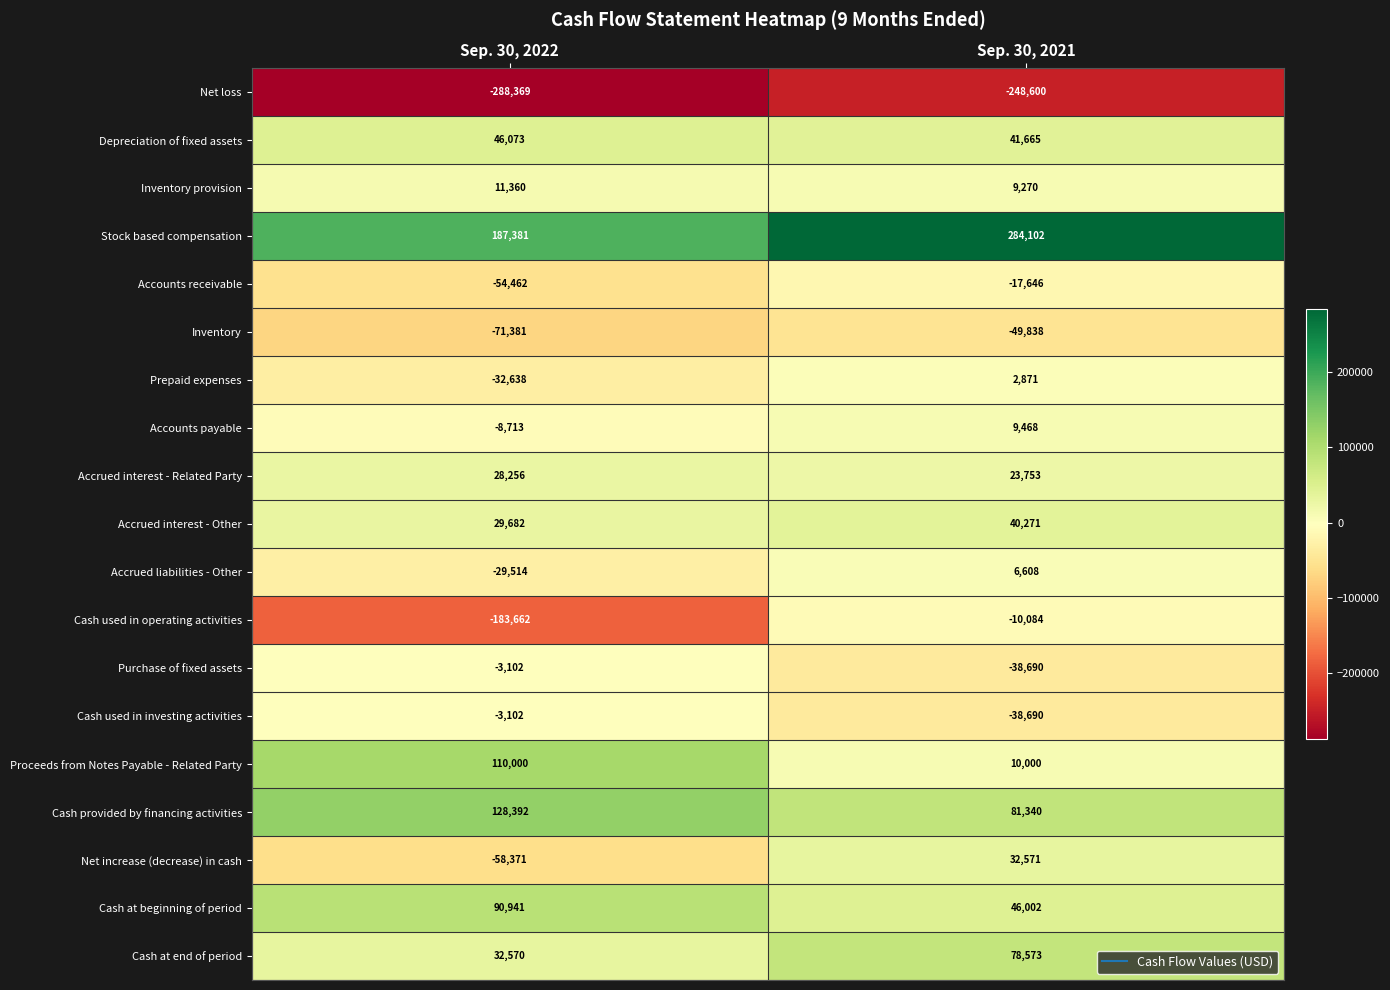

List the labels in order of Depreciation of fixed assets value, largest first.

Sep. 30, 2022, Sep. 30, 2021